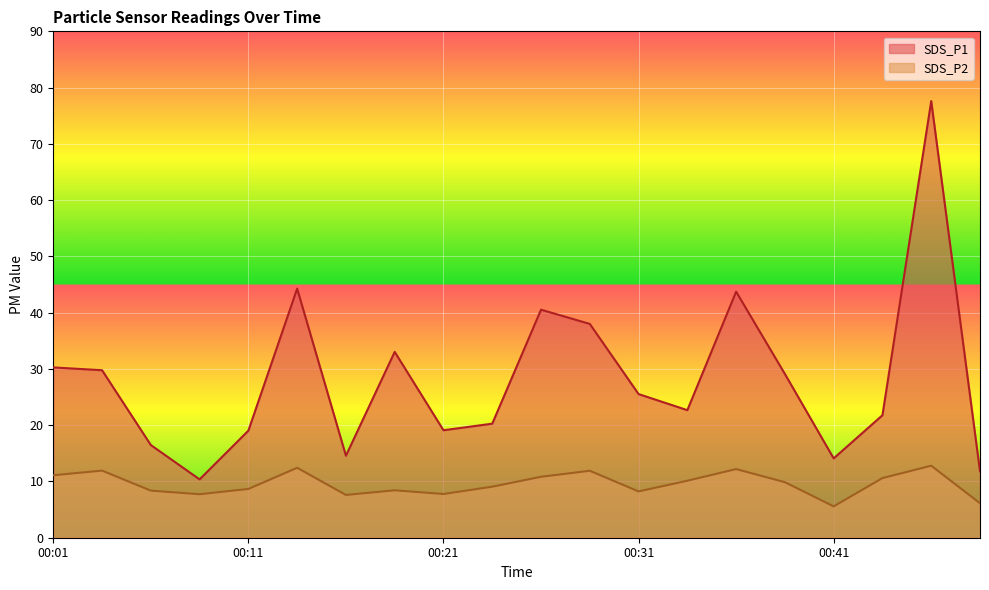

Rank the series at 00:11 from highest to lowest value.

SDS_P1, SDS_P2